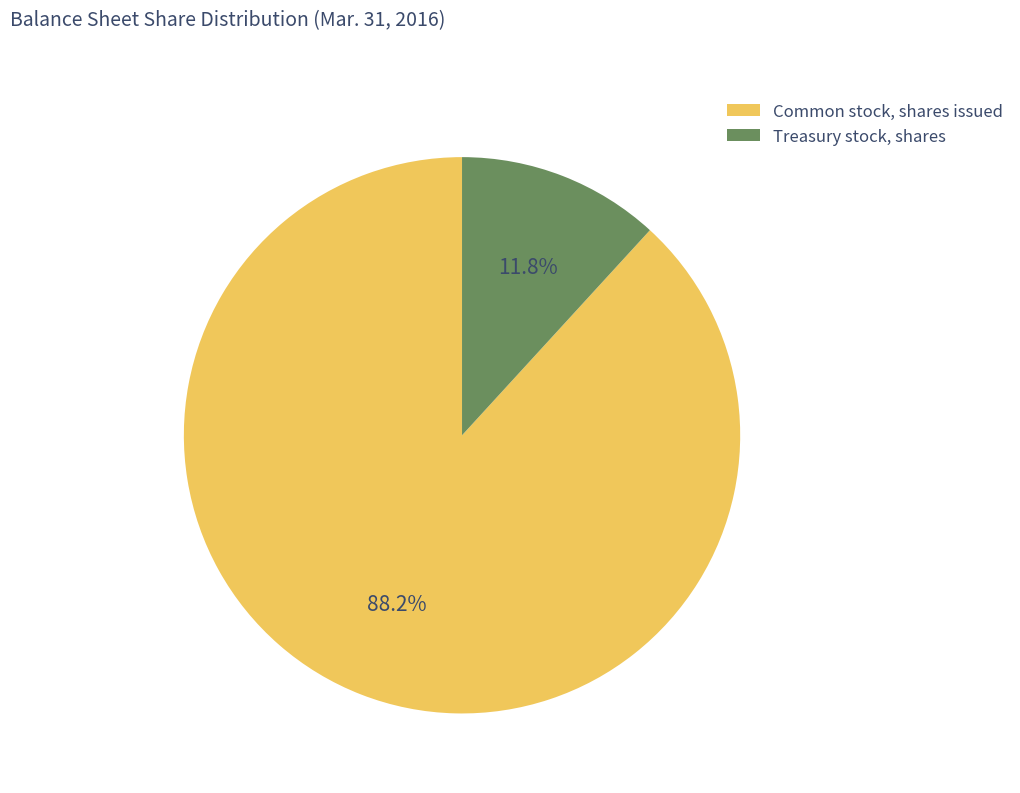

To the nearest percent, what is the difference between the Common stock, shares issued and Treasury stock, shares slice percentages?

76%